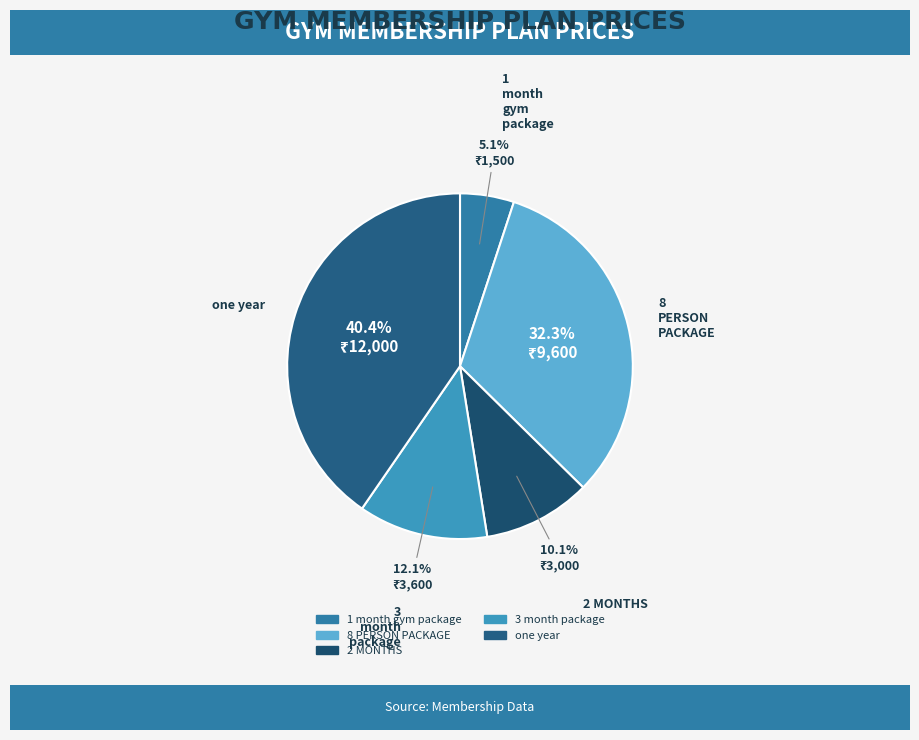

How much of the chart is everything except 8 PERSON PACKAGE?

67.7%